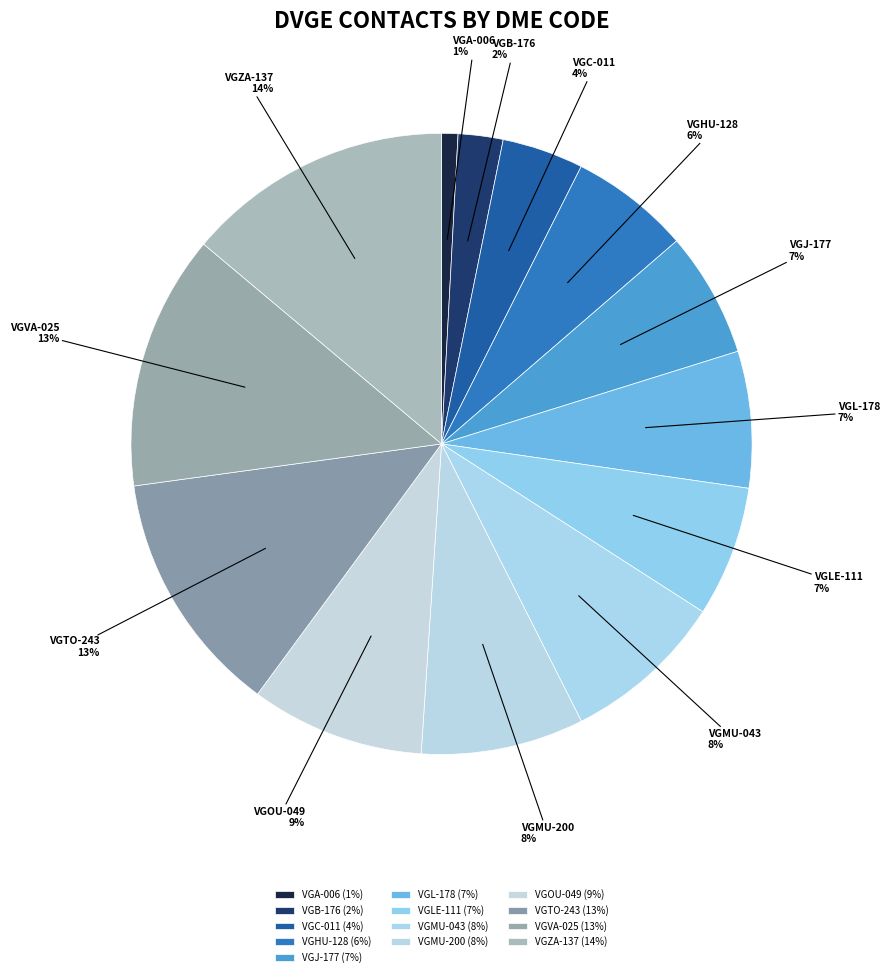

Combined, do VGC-011 and VGMU-043 account for over 50%?

No